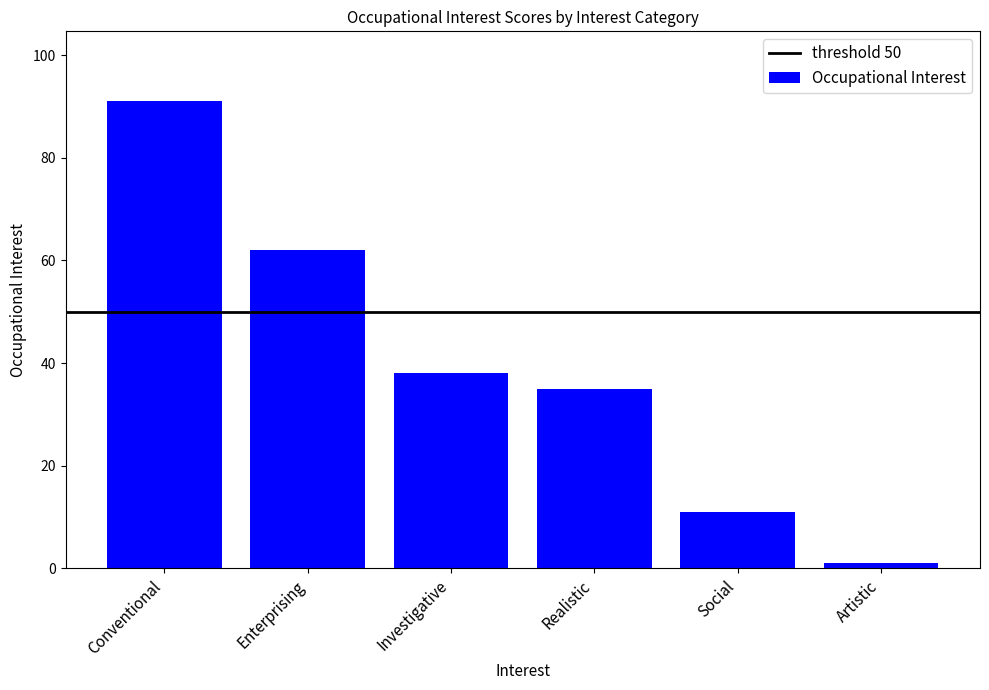

The value at Artistic is 1. True or false?

True